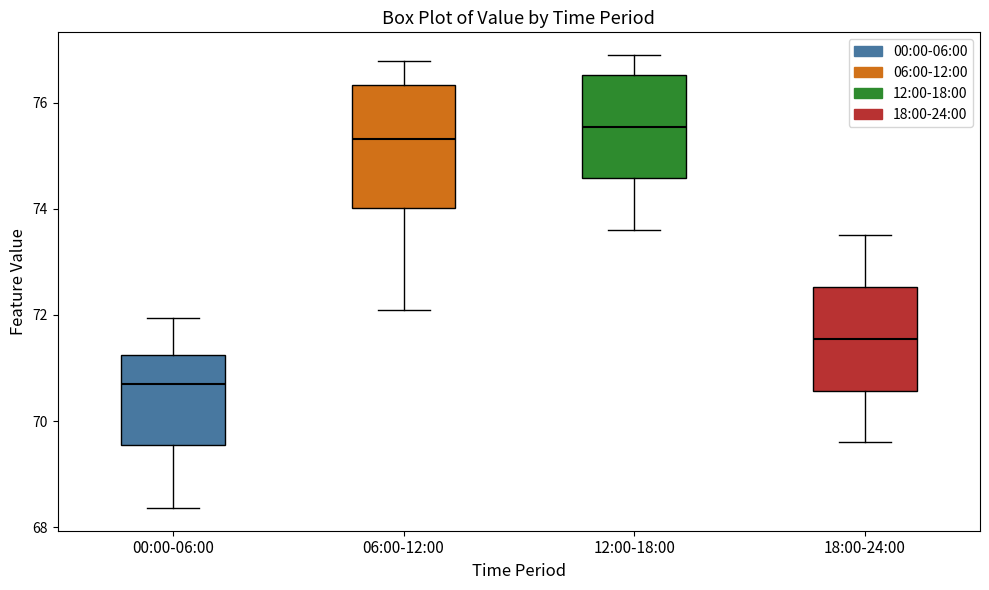

Reading left to right, transcribe this box plot: for each box, give where its median line is, the range the box spans, and where its two whiskers end, as read against the y-axis. The values are not printed on the chart, so give them approximately, as read against the axis.

00:00-06:00: median 70.6, box 69.6 to 71.2, whiskers 68.4 to 72.0
06:00-12:00: median 75.4, box 74.0 to 76.4, whiskers 72.2 to 76.8
12:00-18:00: median 75.6, box 74.6 to 76.6, whiskers 73.6 to 77.0
18:00-24:00: median 71.6, box 70.6 to 72.6, whiskers 69.6 to 73.6